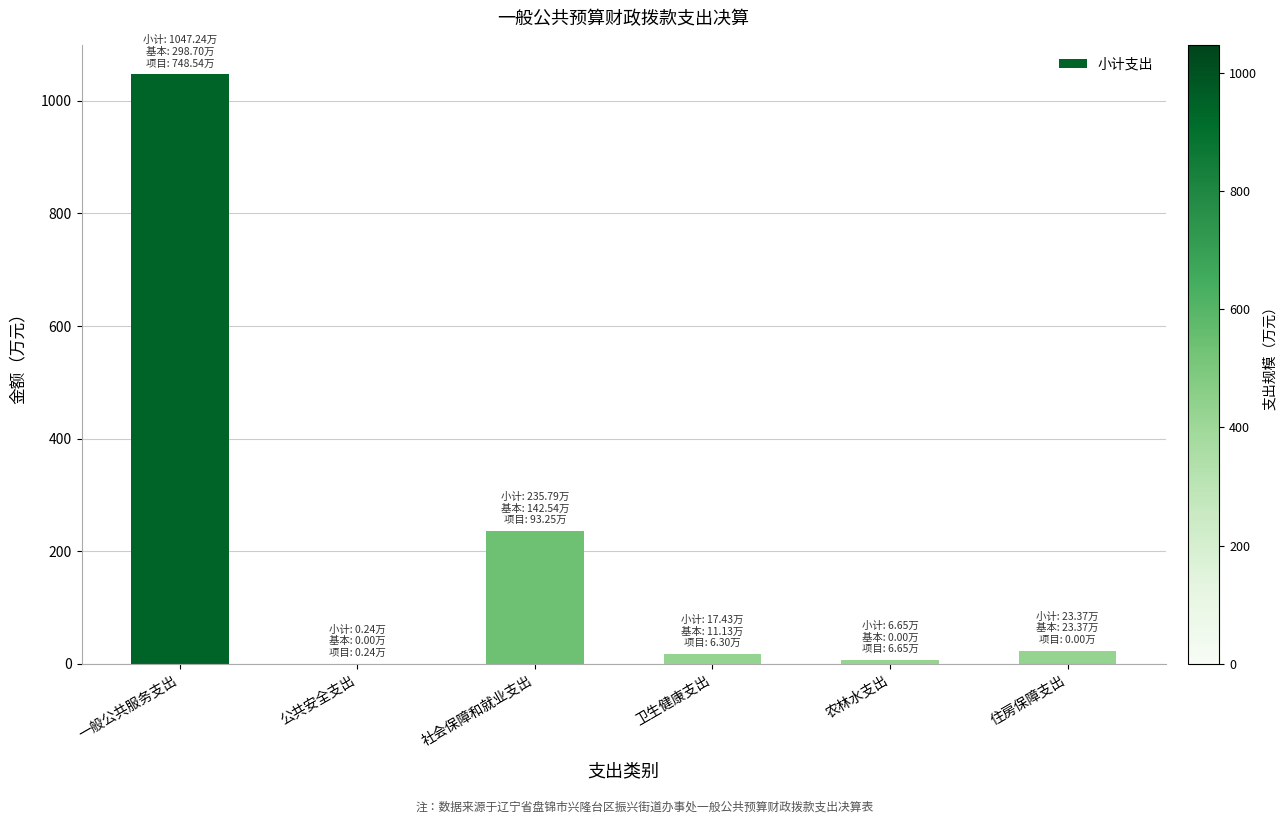

Is it true that the value at 卫生健康支出 is 17.4?

True